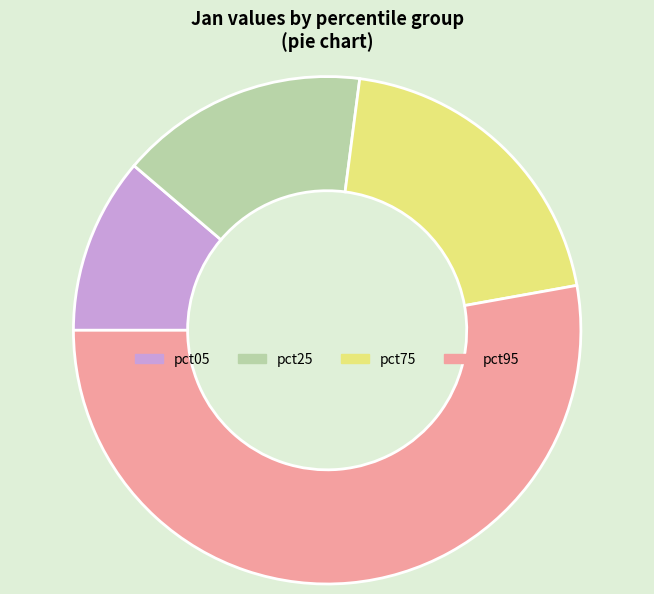

Is there a majority slice in this chart?

Yes